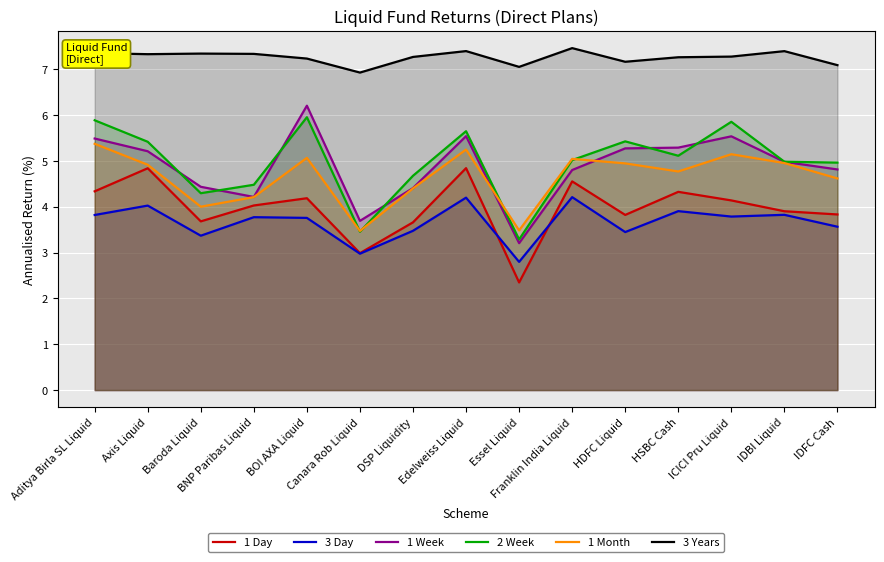

True or false: 2 Week and 1 Week intersect in this chart.

True